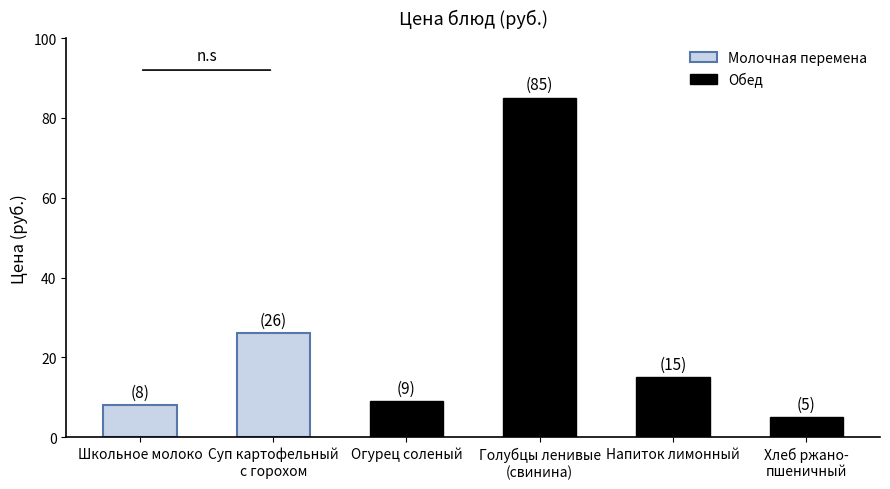

How many categories are shown in the chart?

6